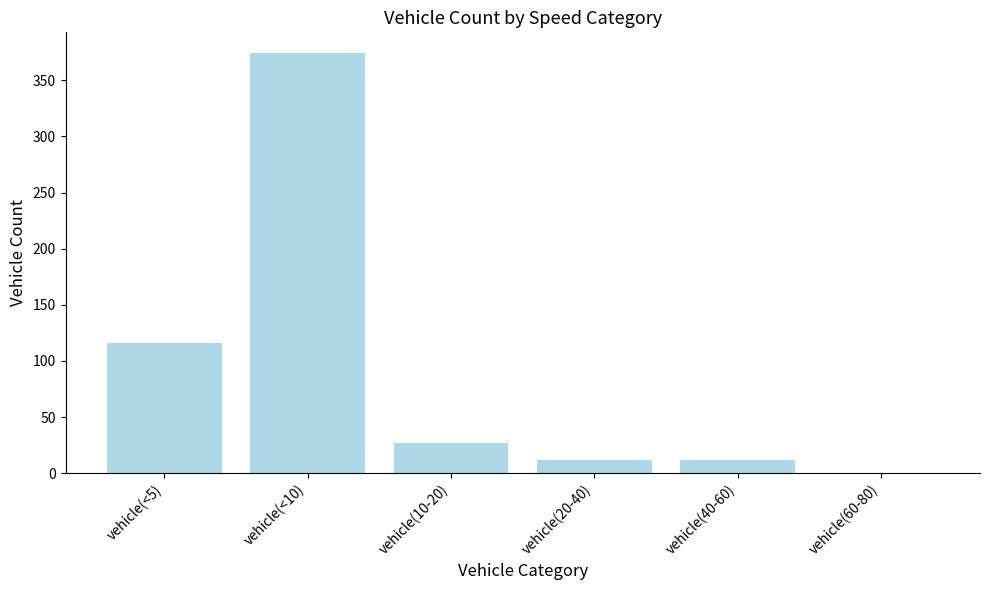

Is it true that the value at vehicle(10-20) is 27?

True